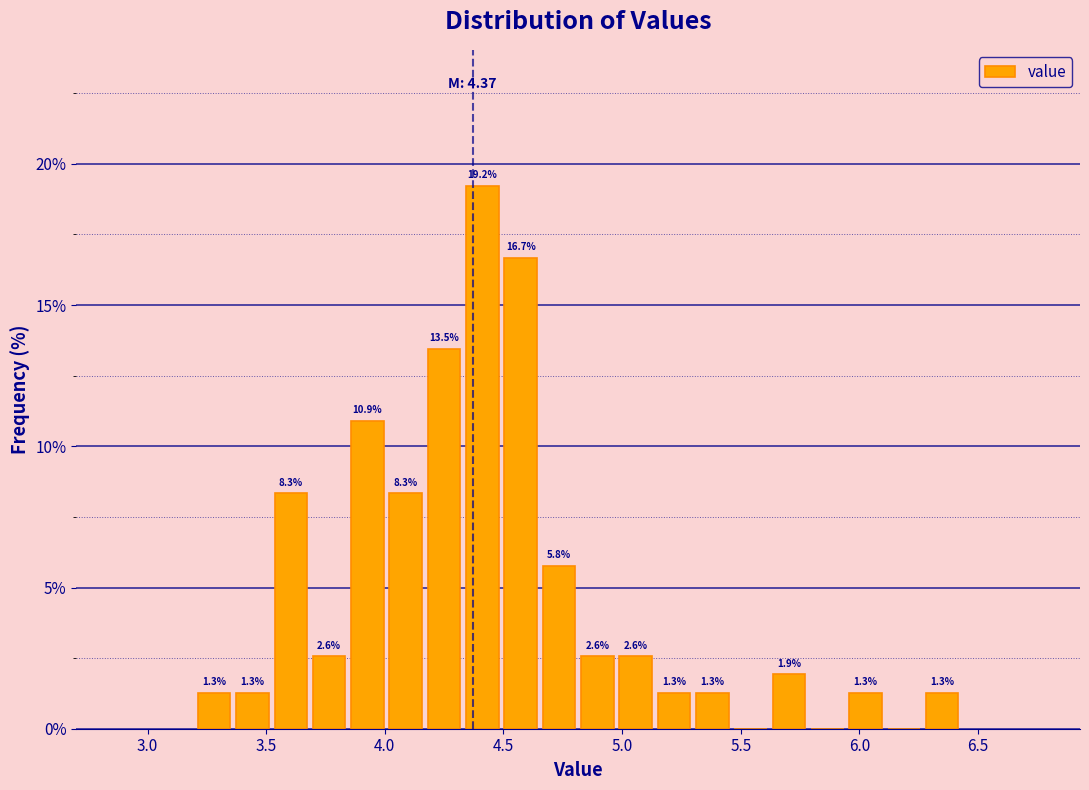

Around what value on the x-axis is the tallest bar? Give the approximate position of its centre, as read against the axis.

4.40